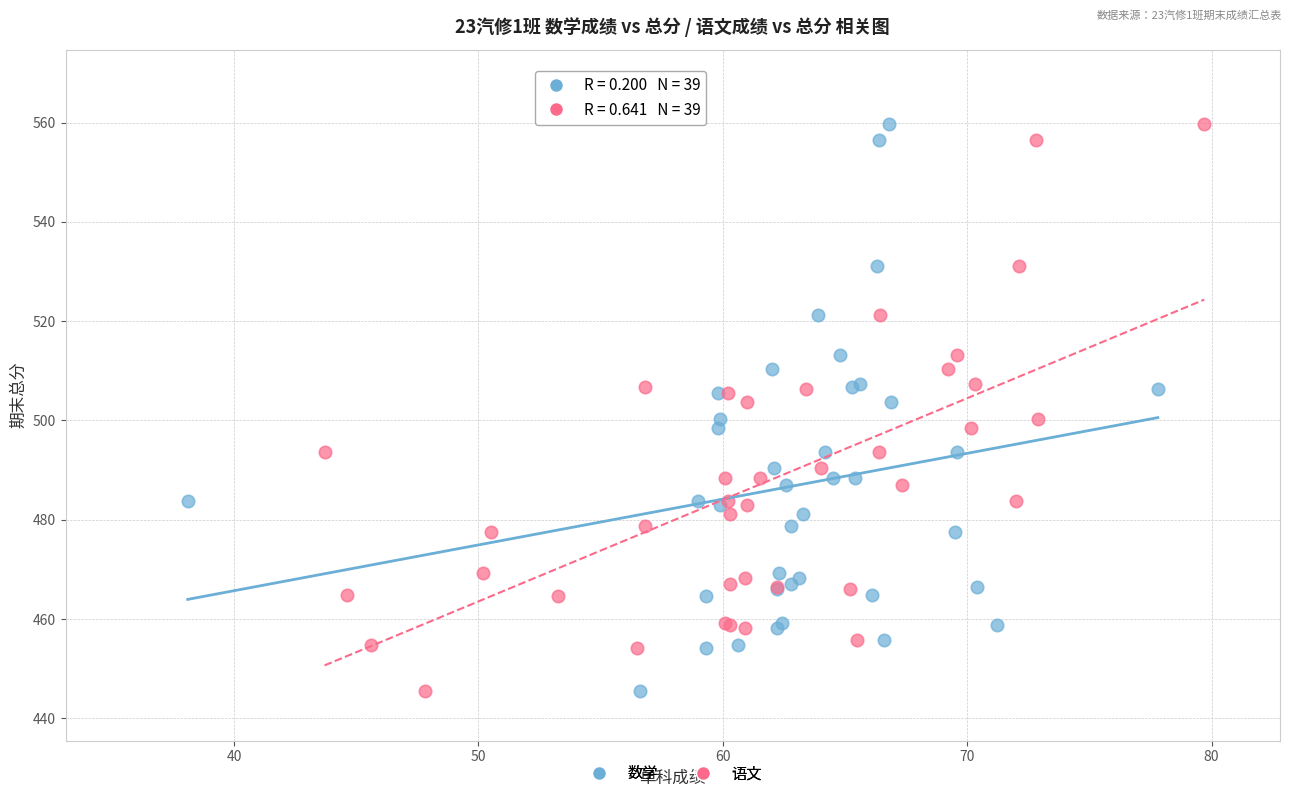

What are all the series names shown in the legend?

数学, 语文